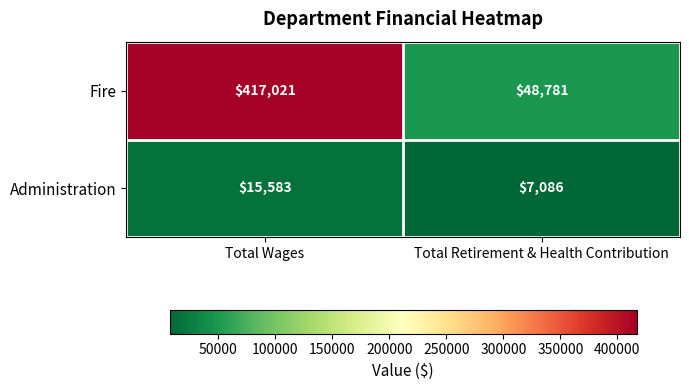

Rank the series by their average value, from highest to lowest.

Fire, Administration